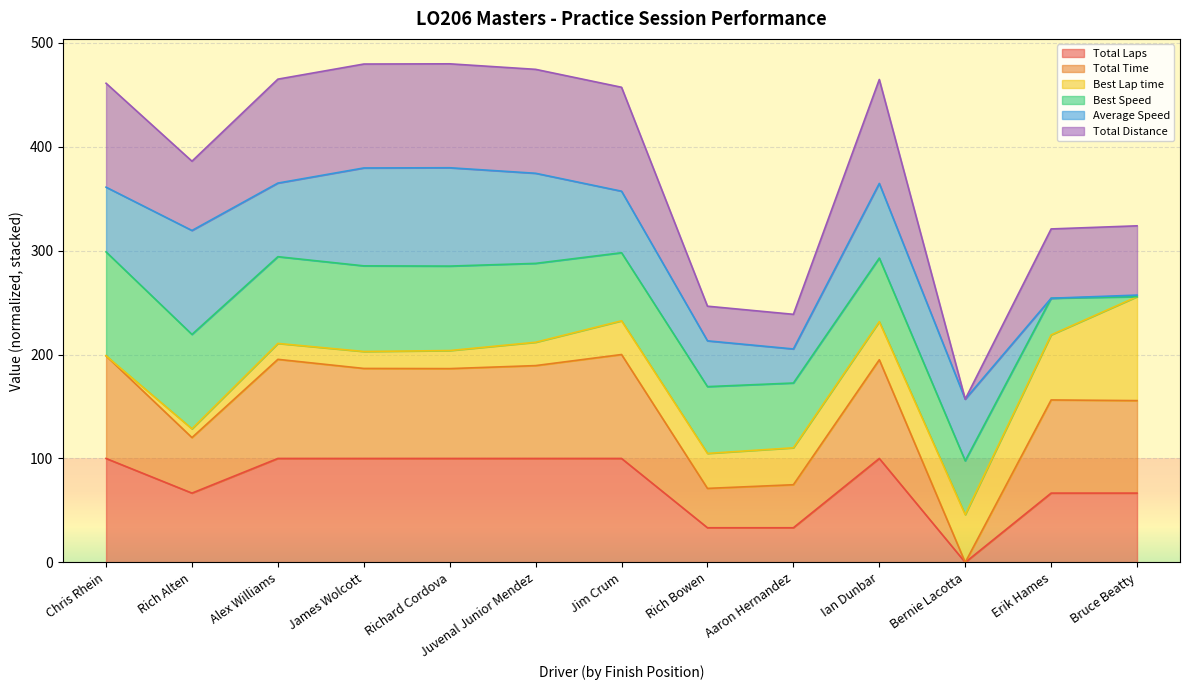

Is the value of Total Time at Richard Cordova greater than the value of Total Laps at James Wolcott?

Yes